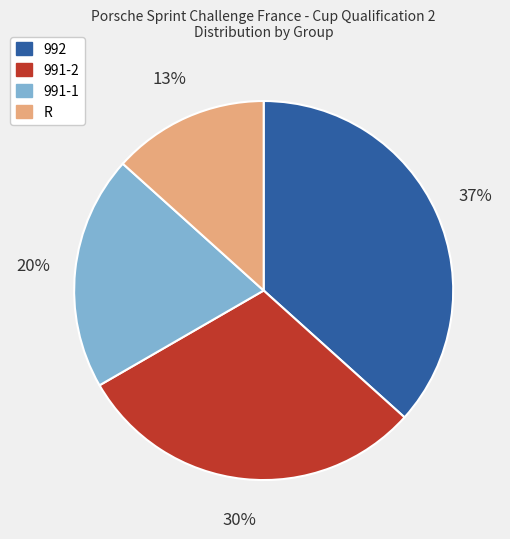

How many segments does this pie chart have?

4